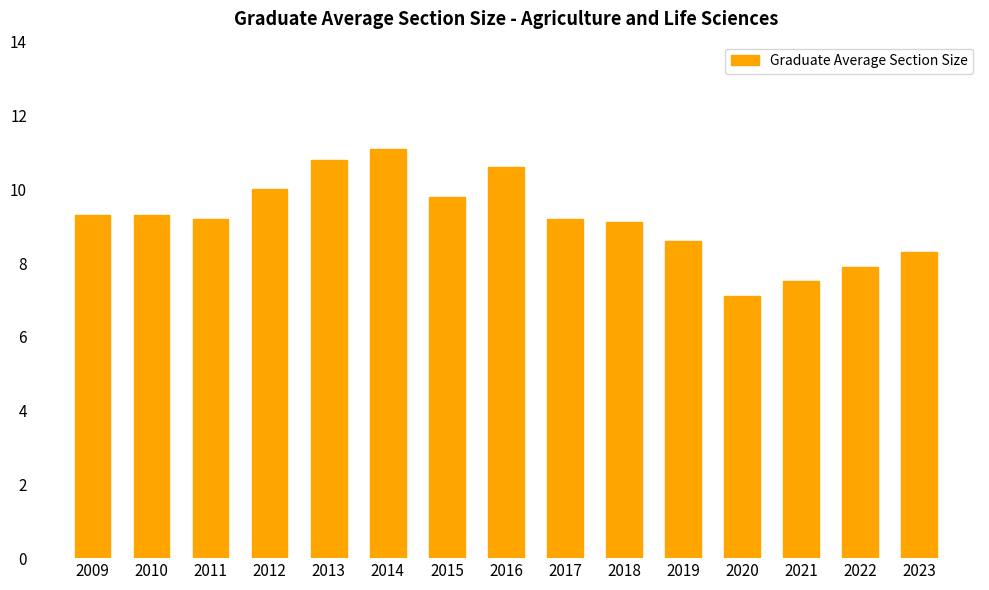

What is the change in value from 2020 to 2023?

+1.2